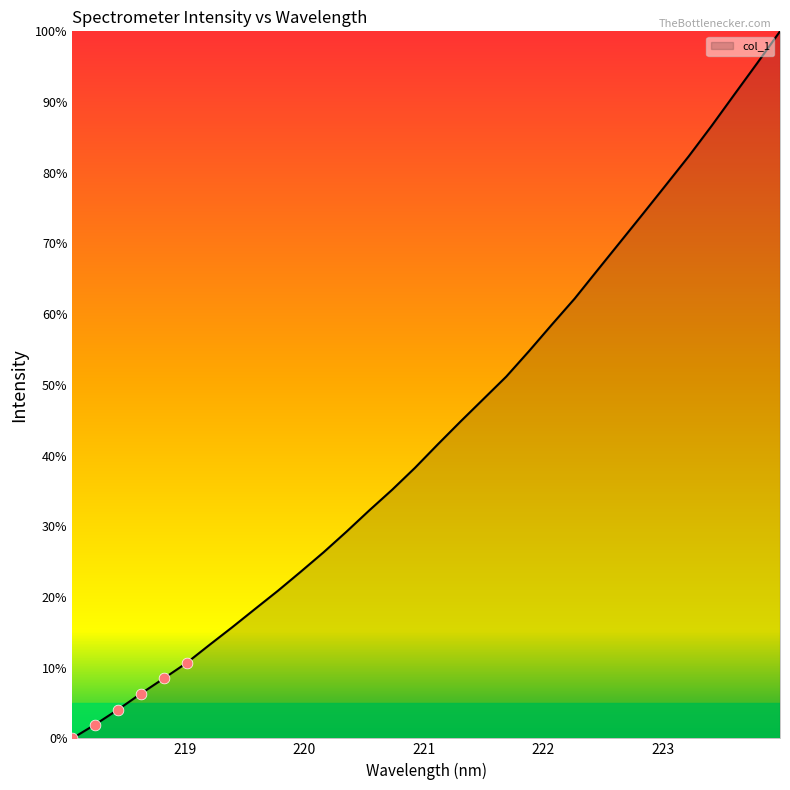

What is the maximum value shown in the chart?

100.0